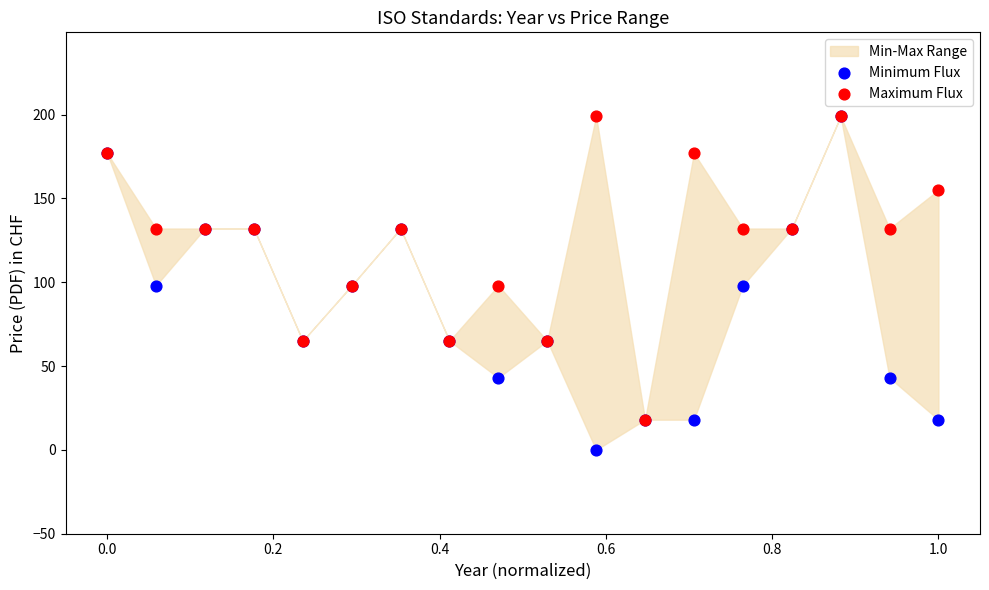

Which series has the largest Y range (max minus min)?

Minimum Flux